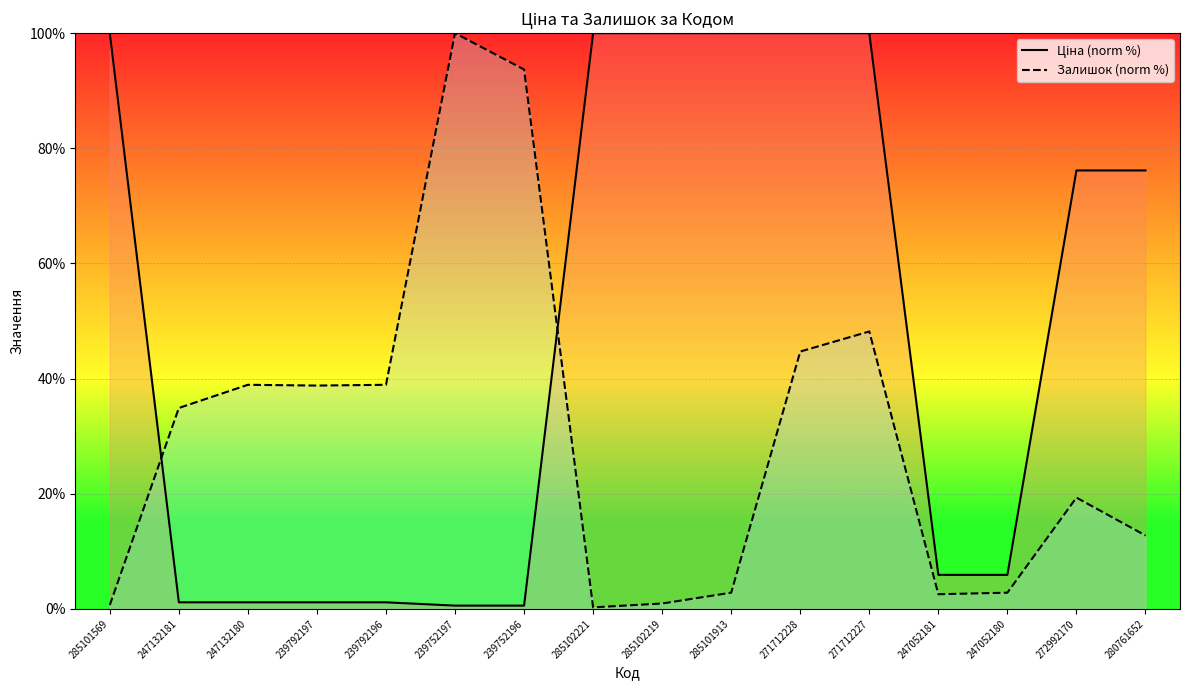

What is the value of the Залишок (norm %) point at the 8th from the left?

0.3